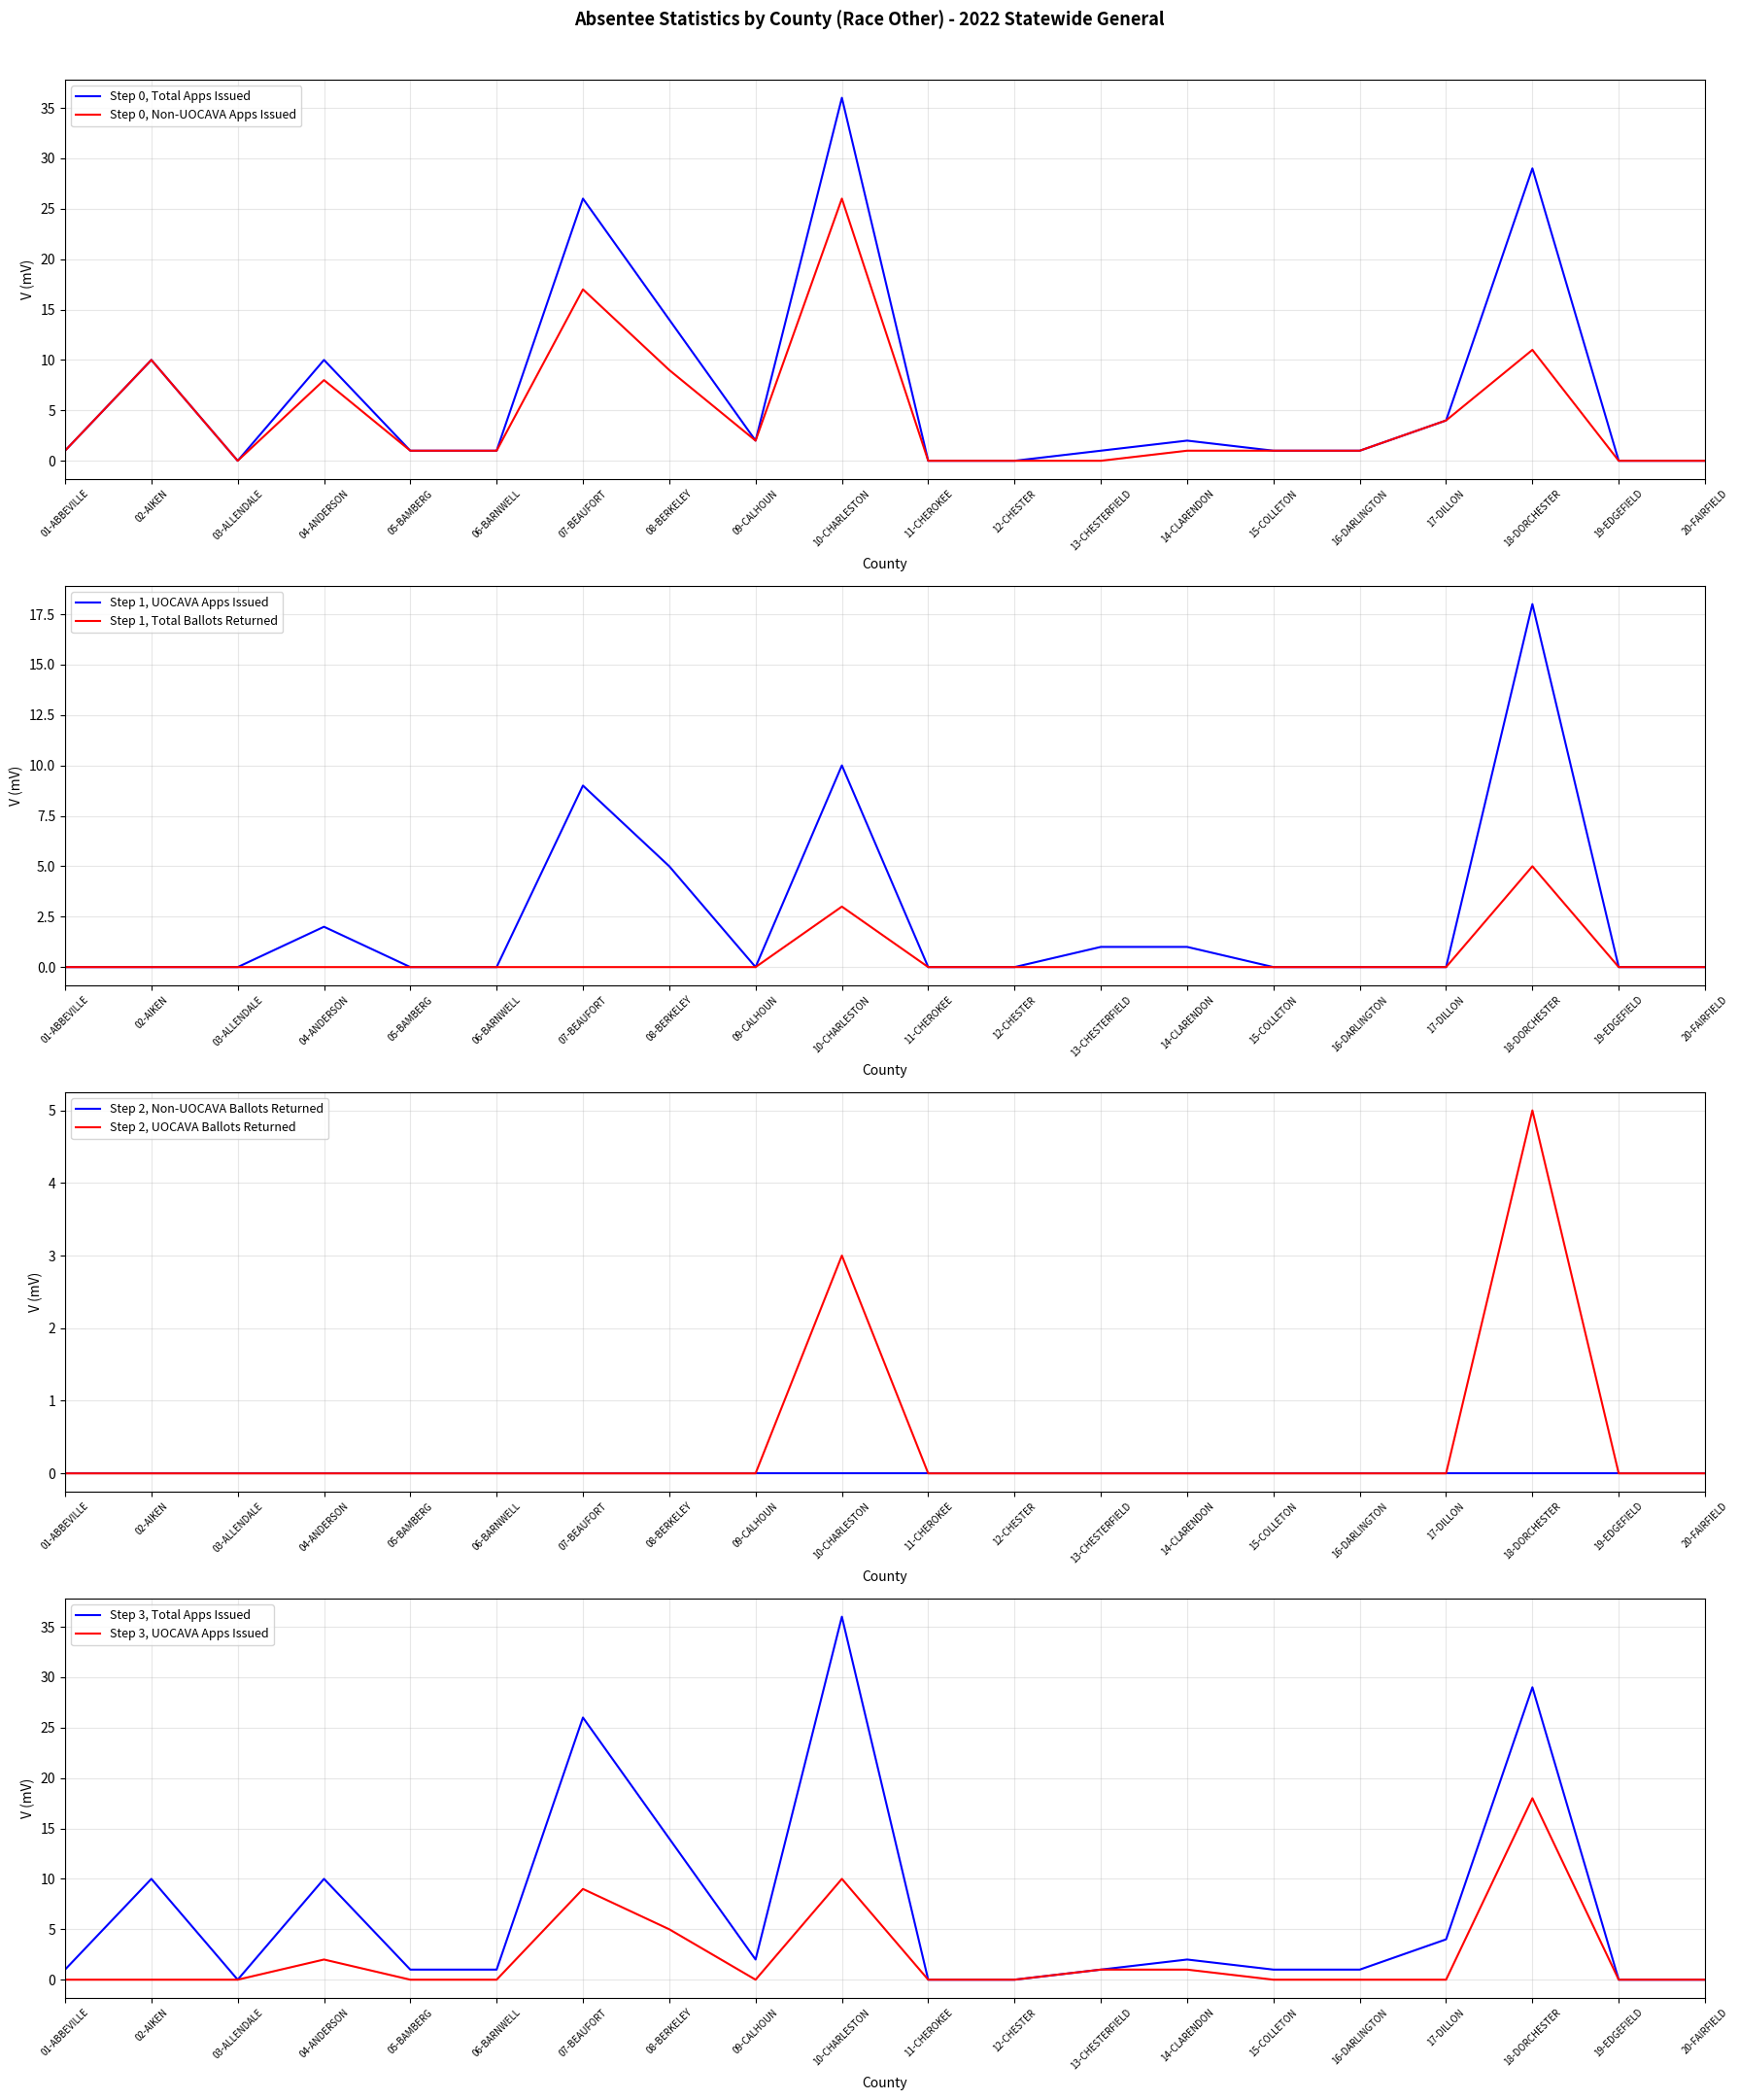

Count the UOCAVA Ballots Returned values in the range 0 to 1.

18